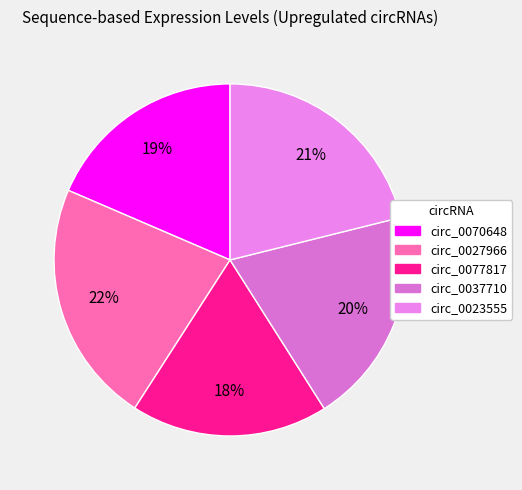

Count the number of slices in the pie.

5